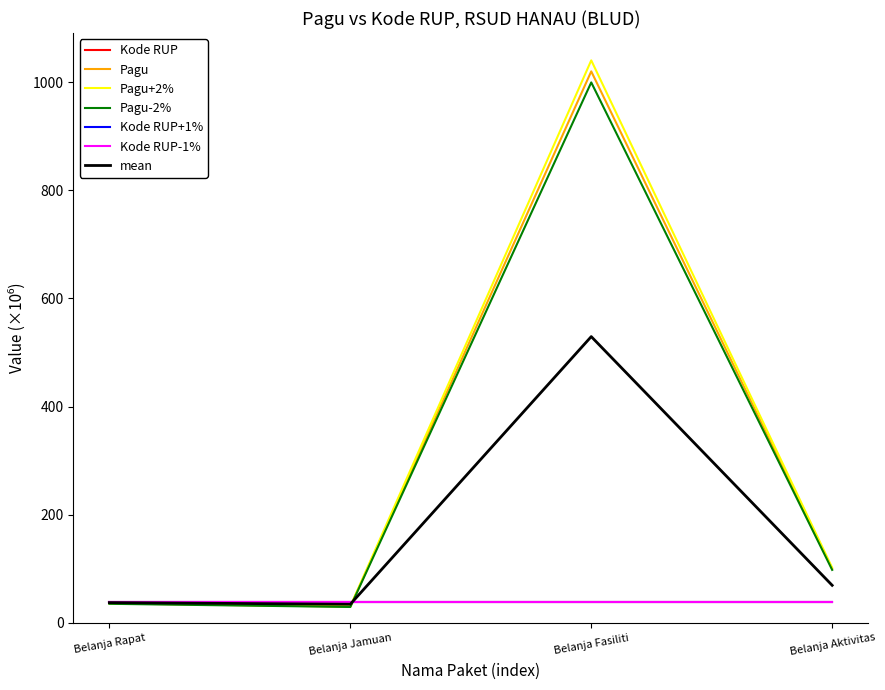

Which series has the widest spread of values?

Pagu+2%